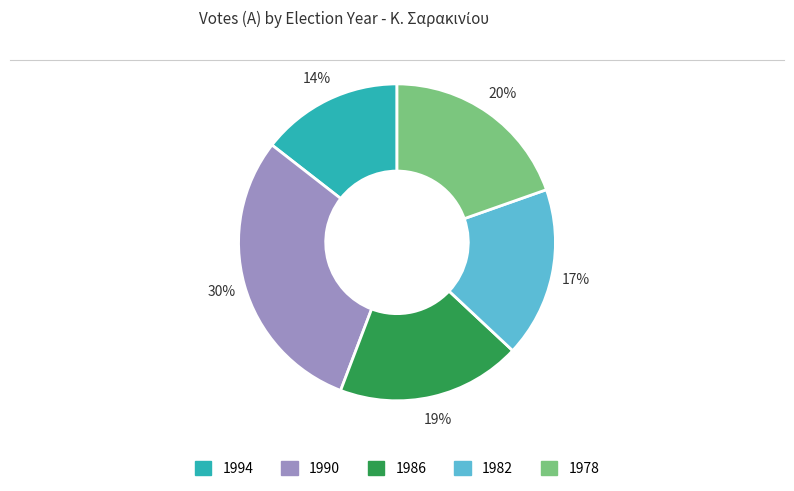

What is the ratio of the value at 1986 to the value at 1982?

1.1